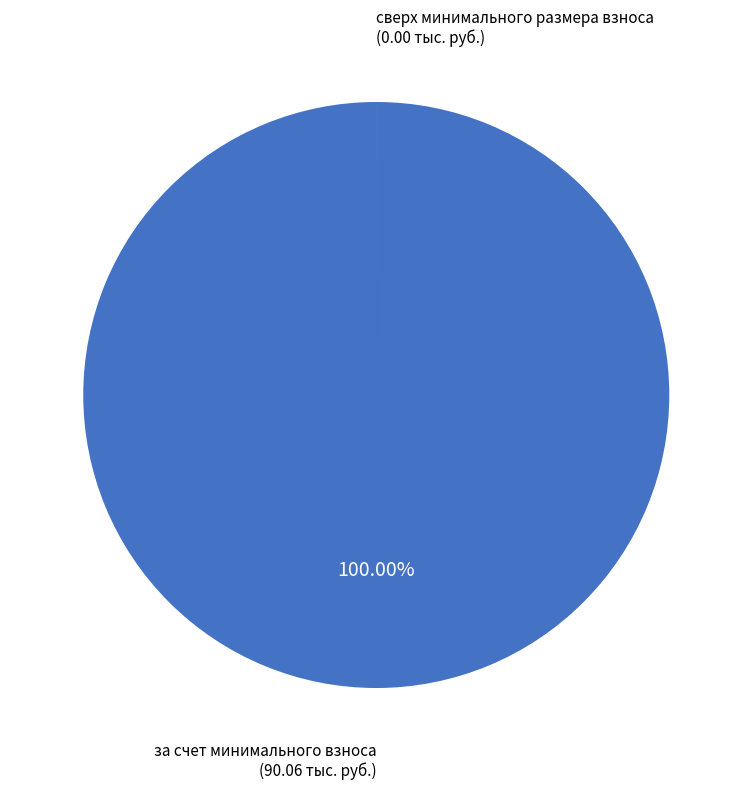

Is there a majority slice in this chart?

Yes